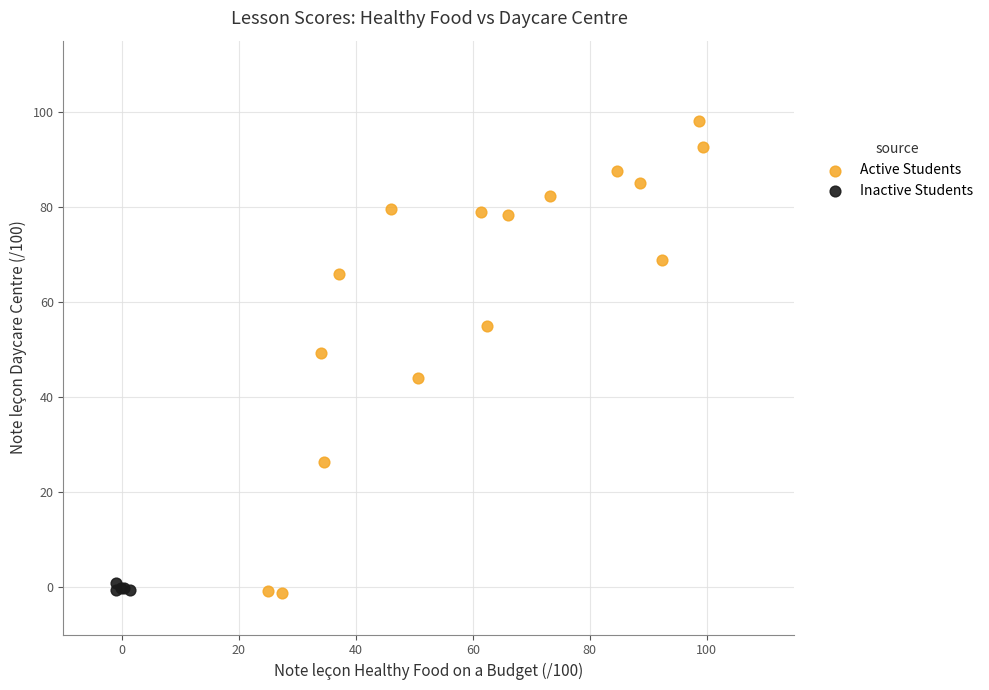

Which series contains the highest Y value?

Active Students